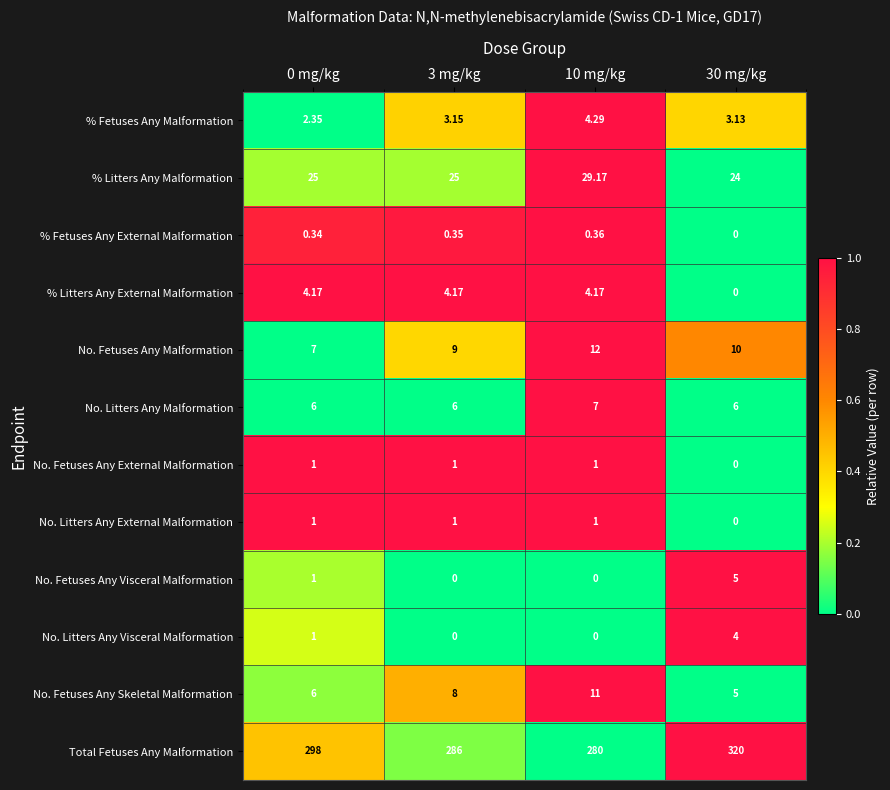

Which series has the widest spread of values?

Total Fetuses Any Malformation